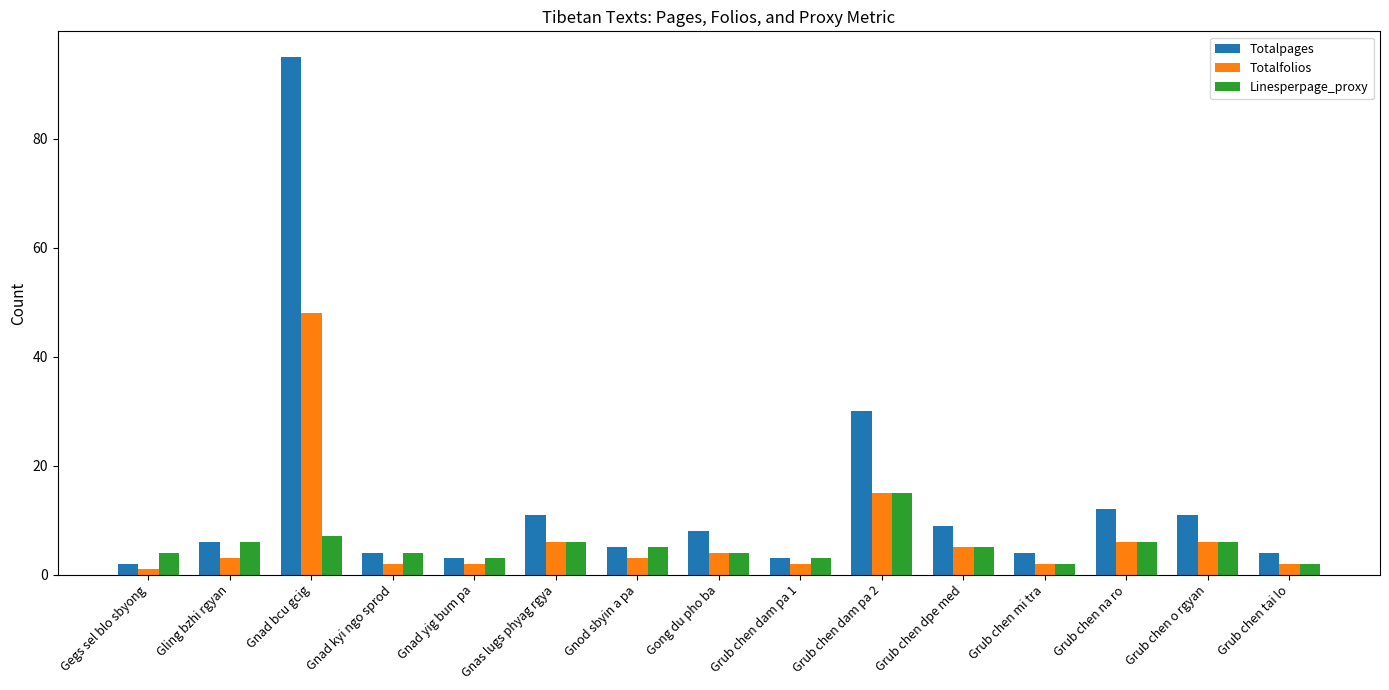

What is the total value across all series at Gong du pho ba?

16